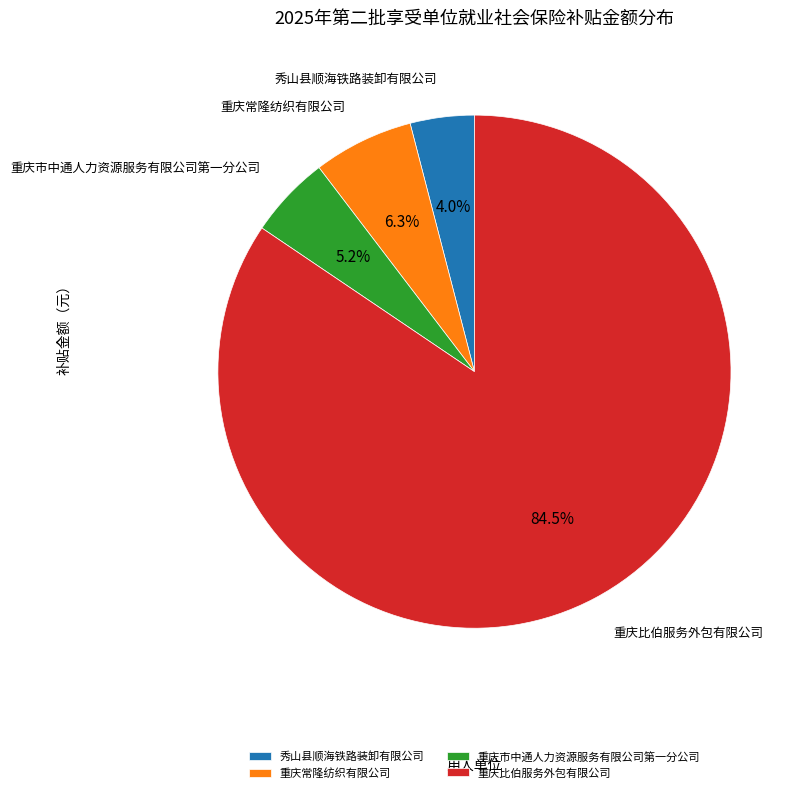

To the nearest percent, what is the difference between the 秀山县顺海铁路装卸有限公司 and 重庆常隆纺织有限公司 slice percentages?

2%